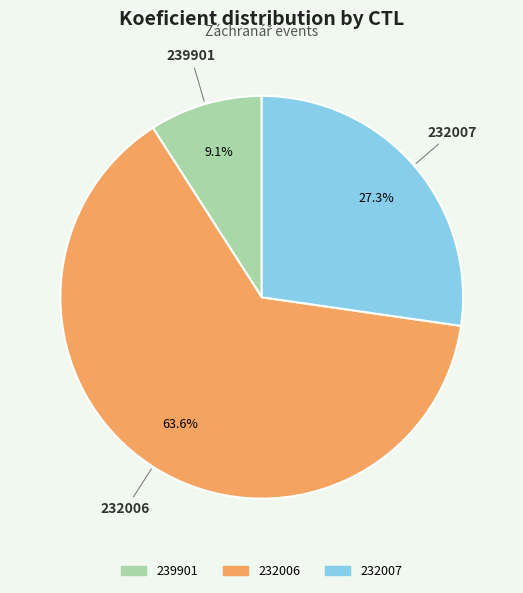

Which category has the biggest portion of the pie?

232006